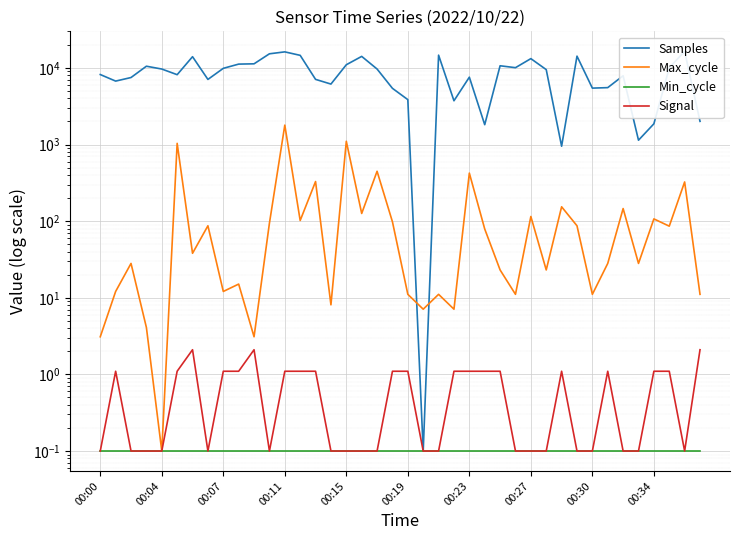

True or false: Samples has more than 1 interior local peaks.

True